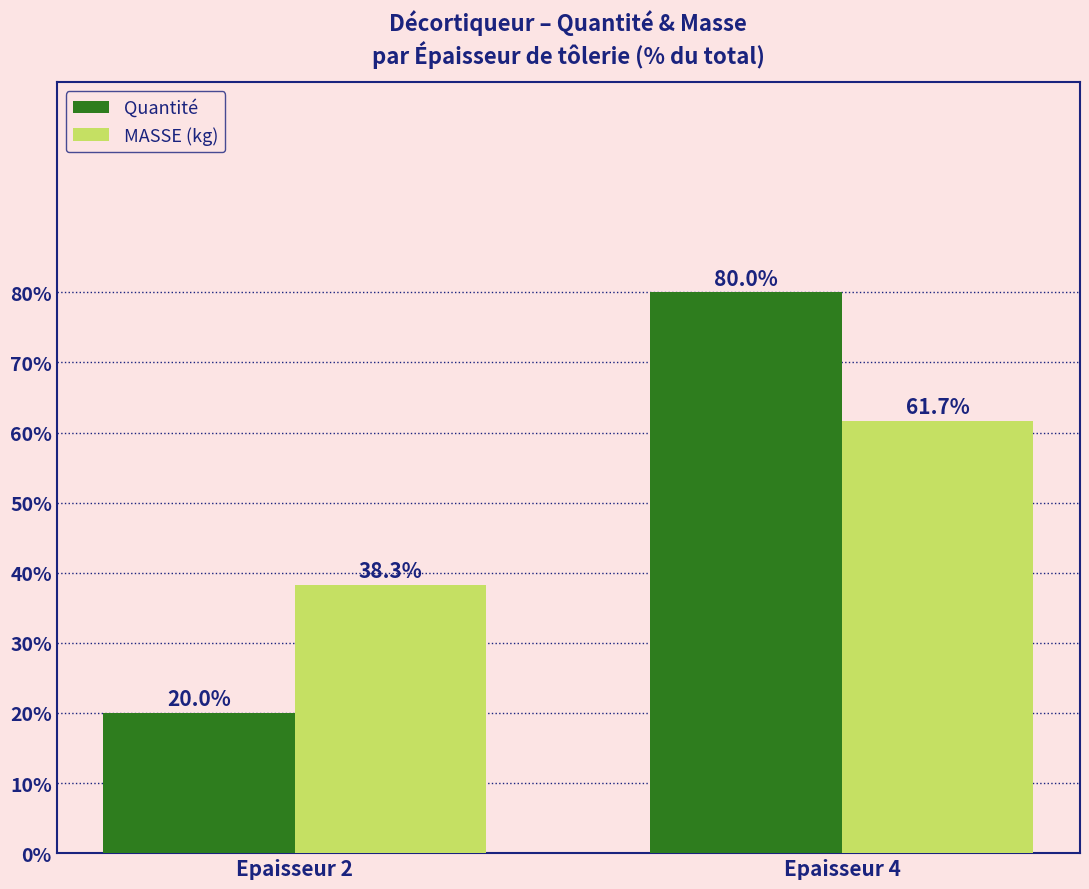

What is the difference between the maximum and minimum values in the Quantité series?

60.0